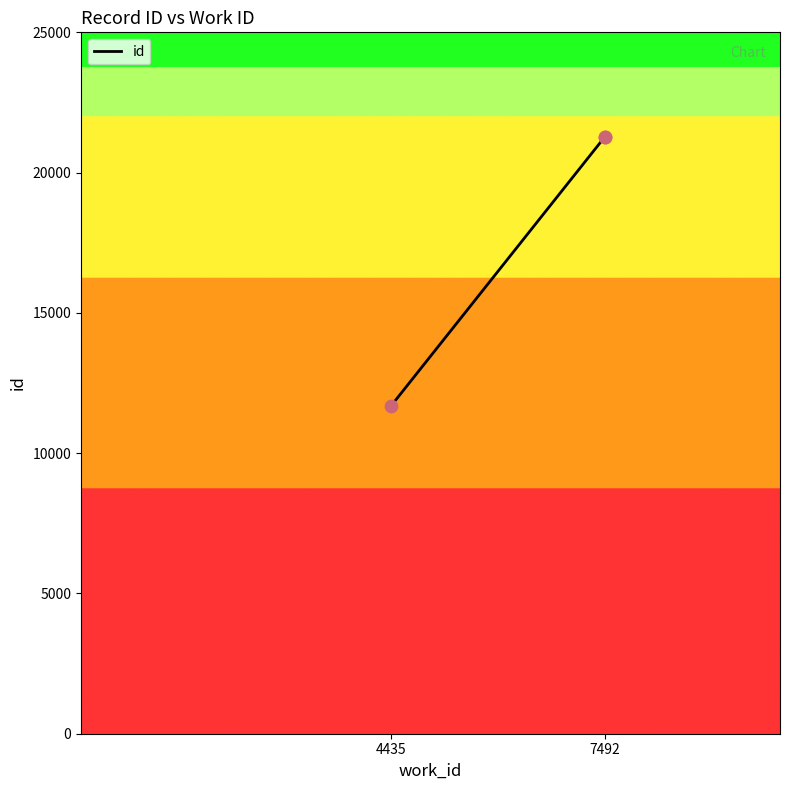

Approximately how many times larger is the value at 7492 compared to 7492?

1.0